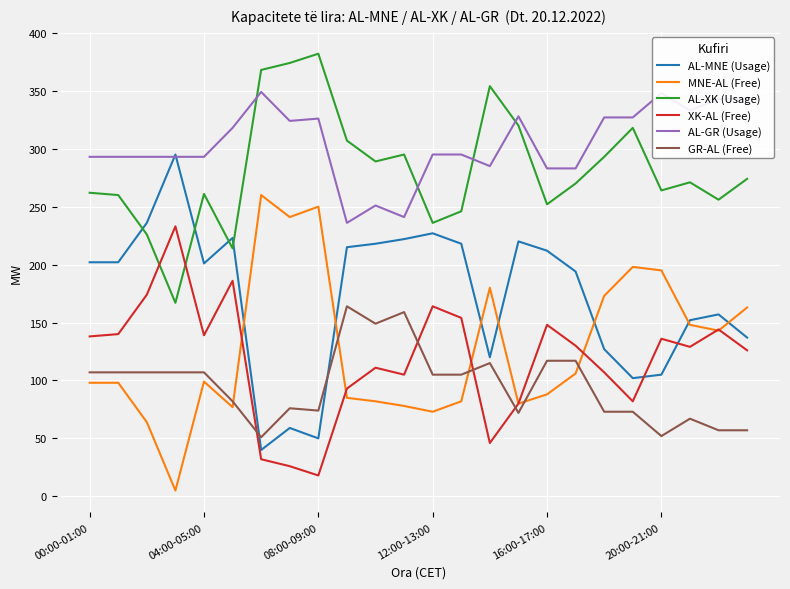

Rank the series by their maximum value, from highest to lowest.

AL-XK (Usage), AL-GR (Usage), AL-MNE (Usage), MNE-AL (Free), XK-AL (Free), GR-AL (Free)